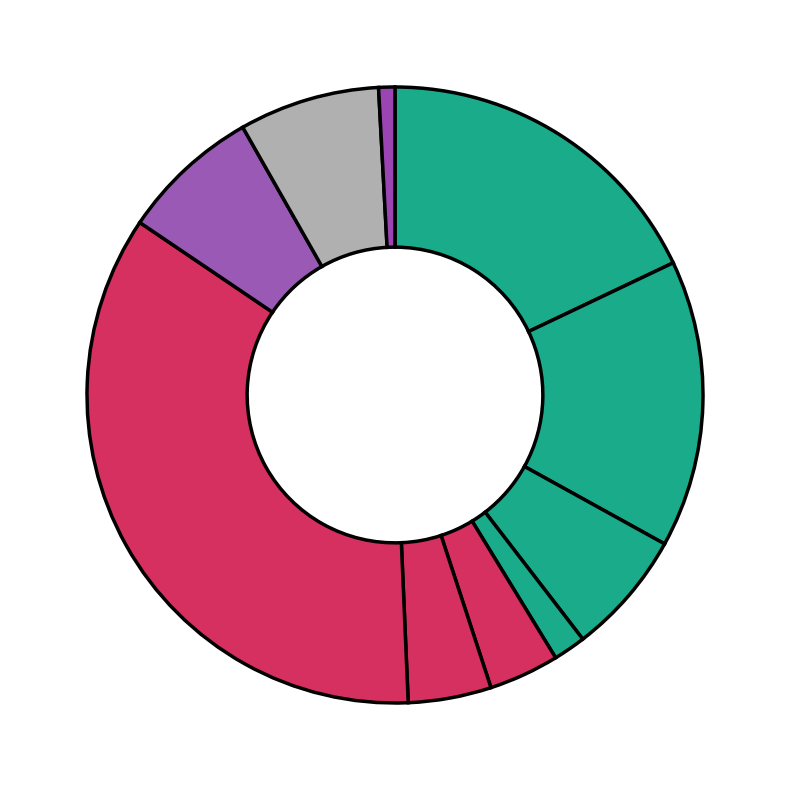

Is there any slice that represents more than half of the pie?

No